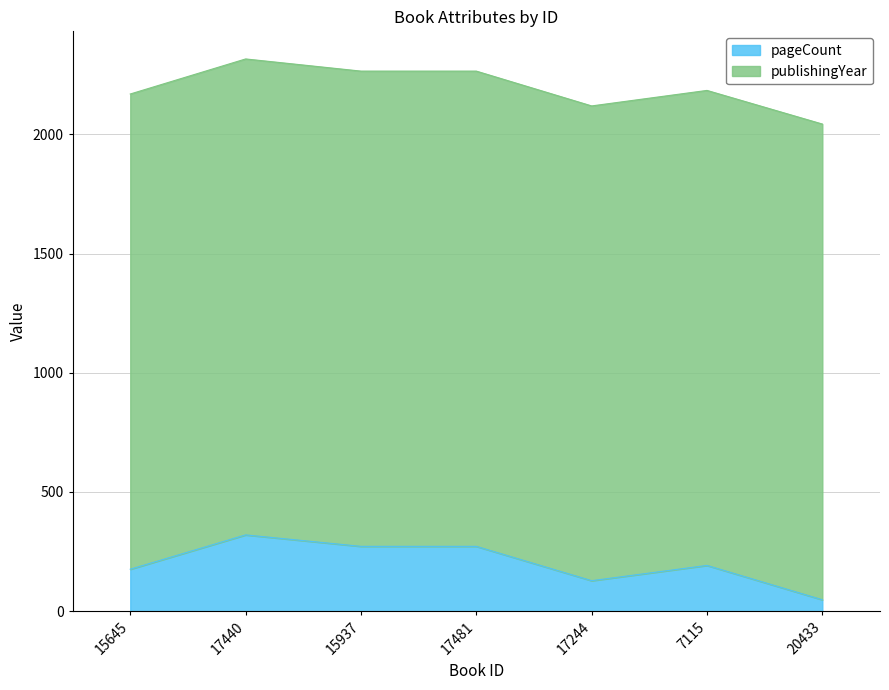

List the labels in order of value, largest first.

17440, 15937, 17481, 7115, 15645, 17244, 20433